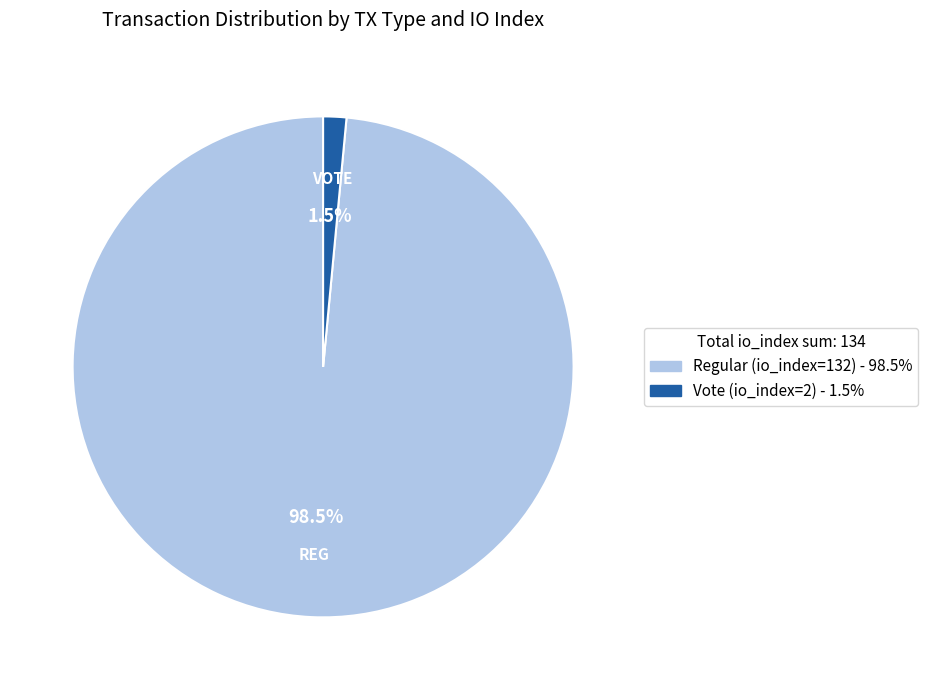

How many slices are in this pie chart?

2